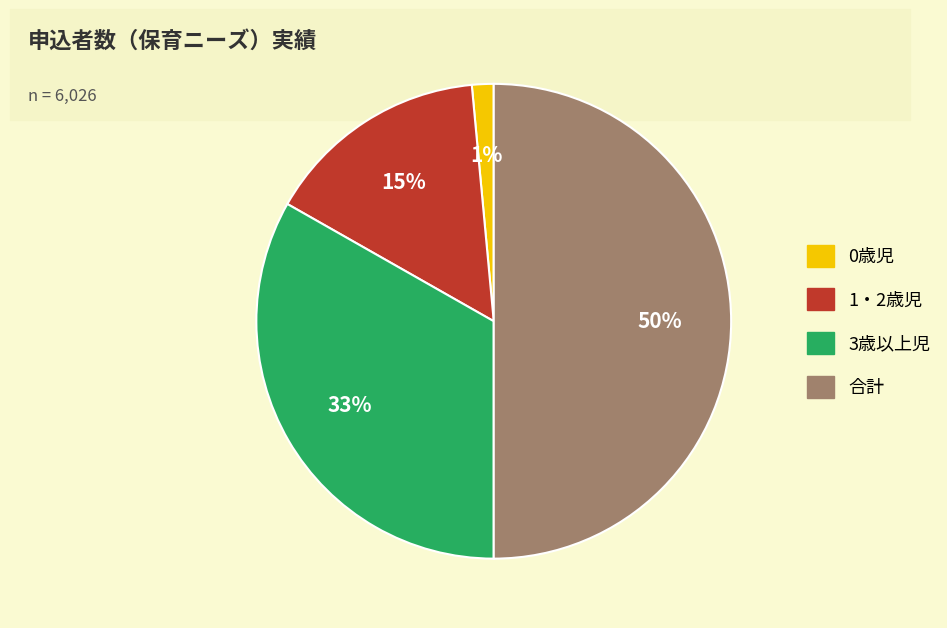

Rank the categories by value from highest to lowest.

合計, 3歳以上児, 1・2歳児, 0歳児